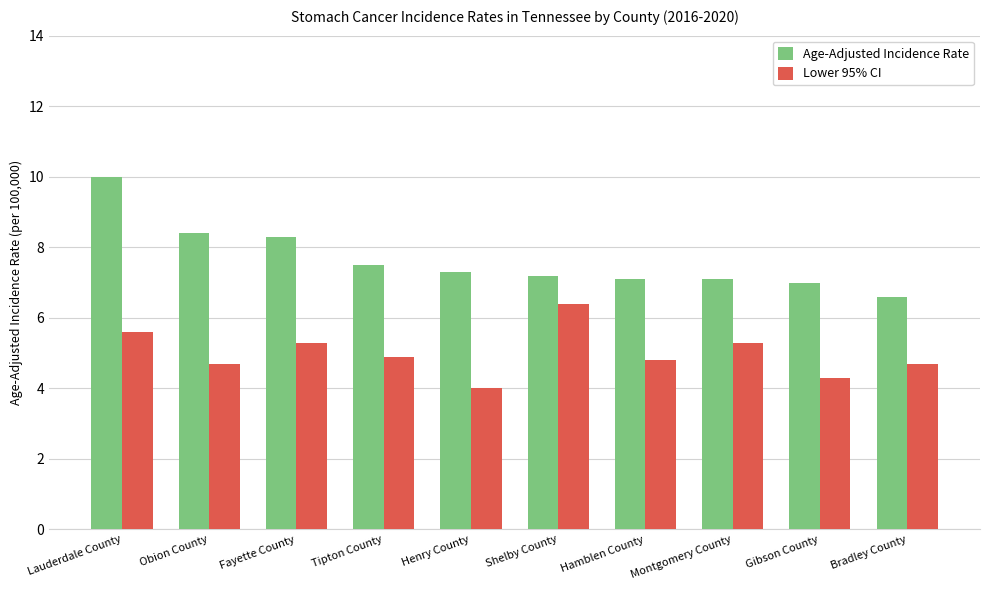

Reading left to right, list all the values displayed in this chart.

Age-Adjusted Incidence Rate: 10.0	8.4	8.3	7.5	7.3	7.2	7.1	7.1	7.0	6.6
Lower 95% CI: 5.6	4.7	5.3	4.9	4.0	6.4	4.8	5.3	4.3	4.7